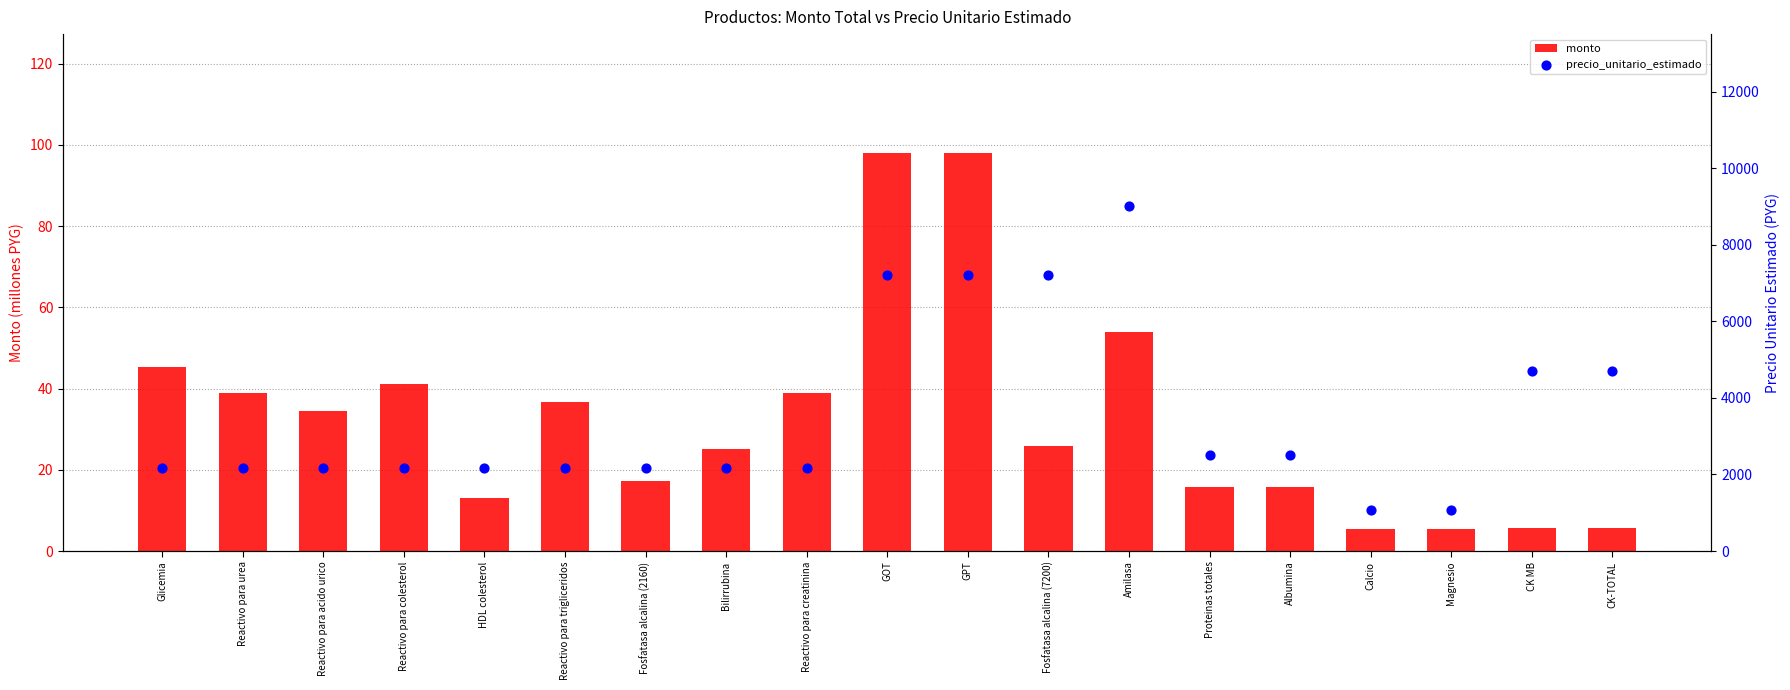

Which series has the widest spread of Y values?

precio_unitario_estimado